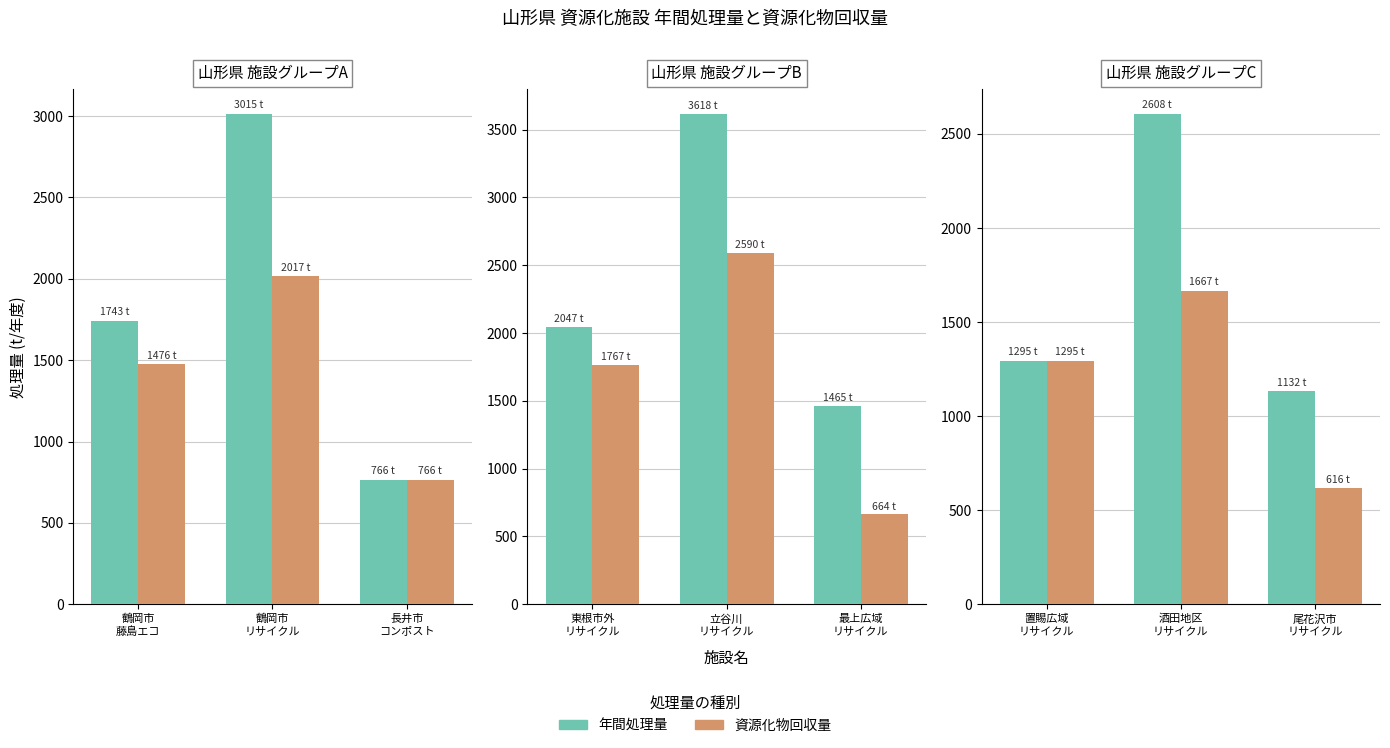

List the series in order of their peak value, highest first.

年間処理量, 資源化物回収量